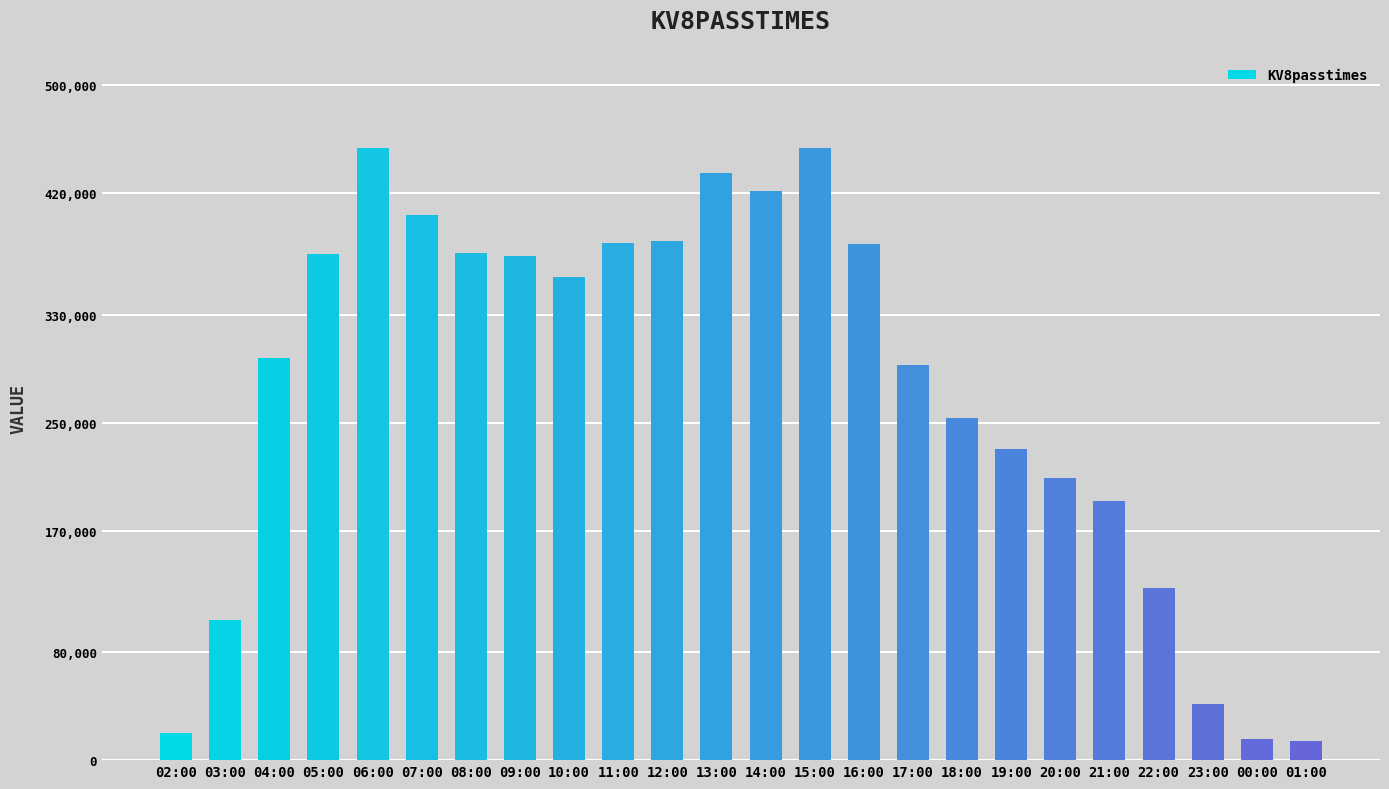

True or false: the data shows 384716 at 12:00.

True